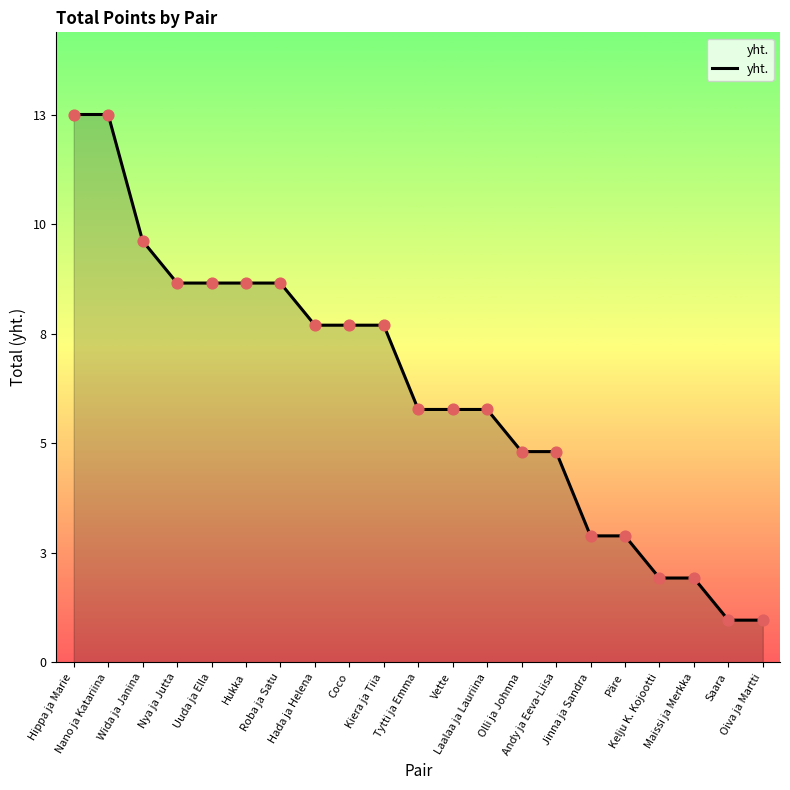

Approximately how many times larger is the value at Maissi ja Merkka compared to Olli ja Johnna?

0.4